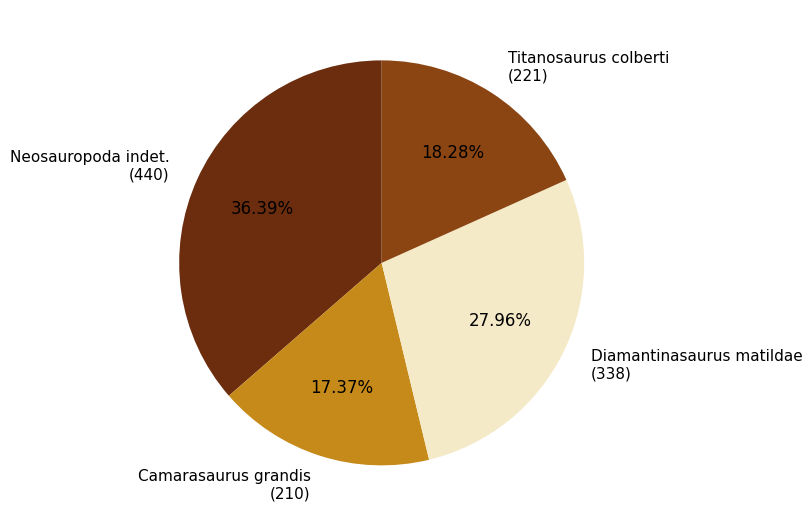

How many segments does this pie chart have?

4